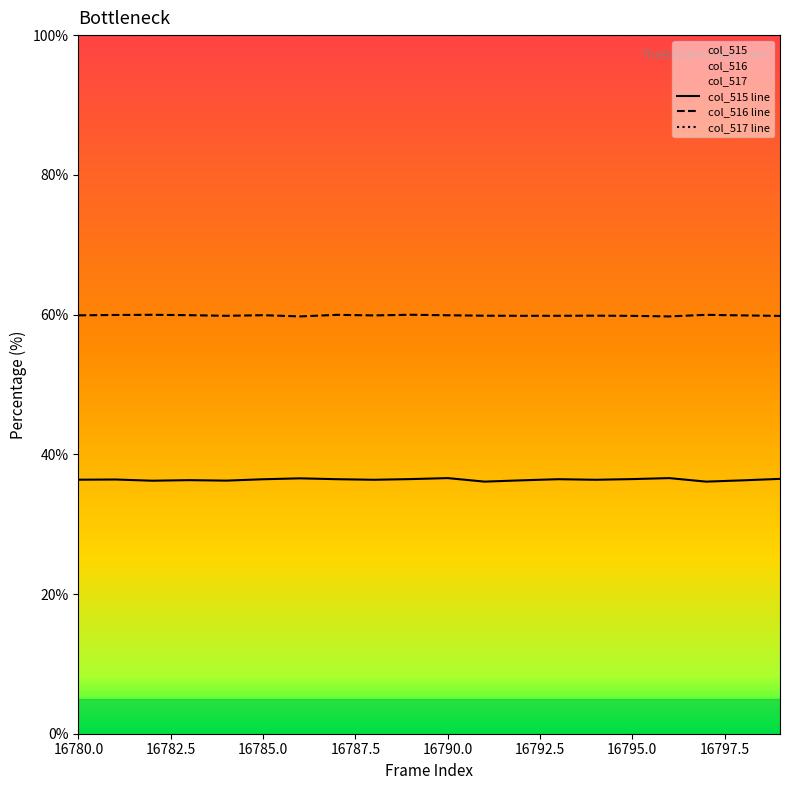

Which series has the widest spread of values?

col_515 line